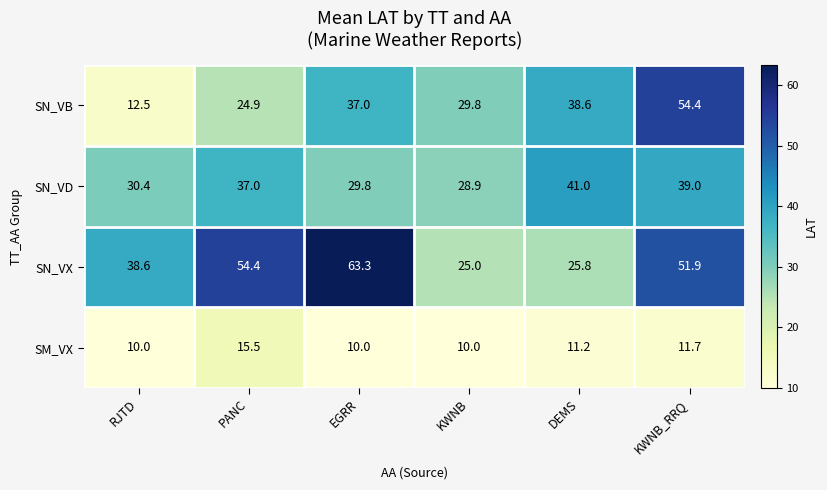

What is the maximum value shown in the chart?

63.3